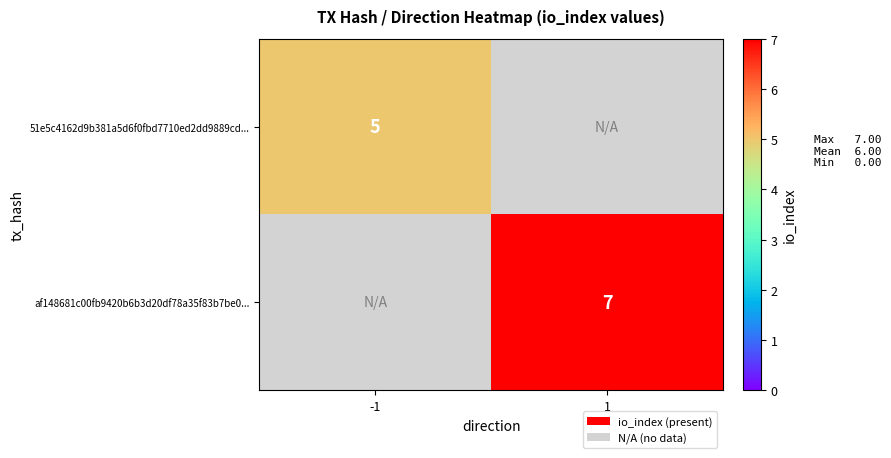

How many distinct data groups are displayed?

2